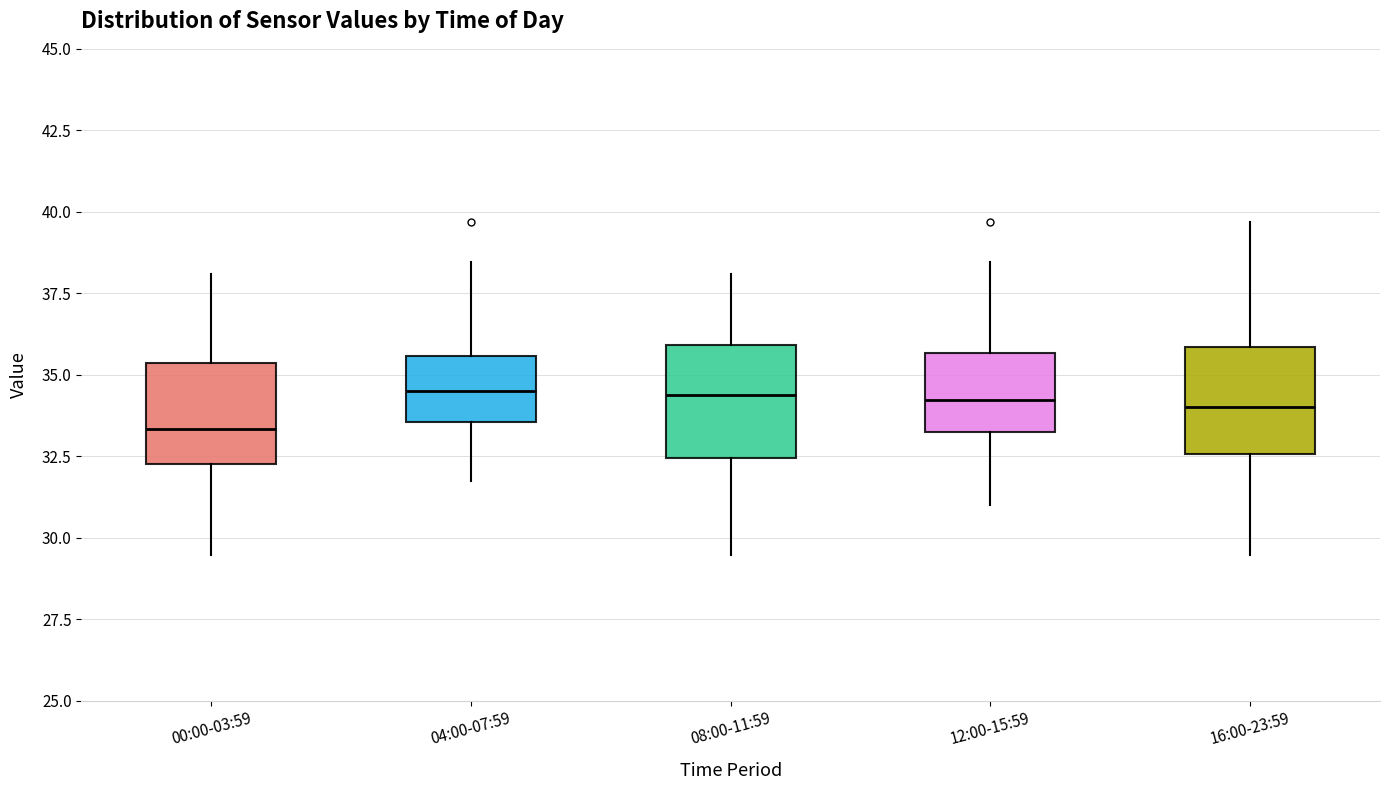

Reading left to right, read every box against the y-axis: the position of its median line, the range the box covers, and the ends of its whiskers. The values are not printed on the chart, so give them approximately, as read against the axis.

00:00-03:59: median 33.5, box 32.5 to 35.5, whiskers 29.5 to 38.0
04:00-07:59: median 34.5, box 33.5 to 35.5, whiskers 32.0 to 38.5
08:00-11:59: median 34.5, box 32.5 to 36.0, whiskers 29.5 to 38.0
12:00-15:59: median 34.0, box 33.0 to 35.5, whiskers 31.0 to 38.5
16:00-23:59: median 34.0, box 32.5 to 36.0, whiskers 29.5 to 39.5